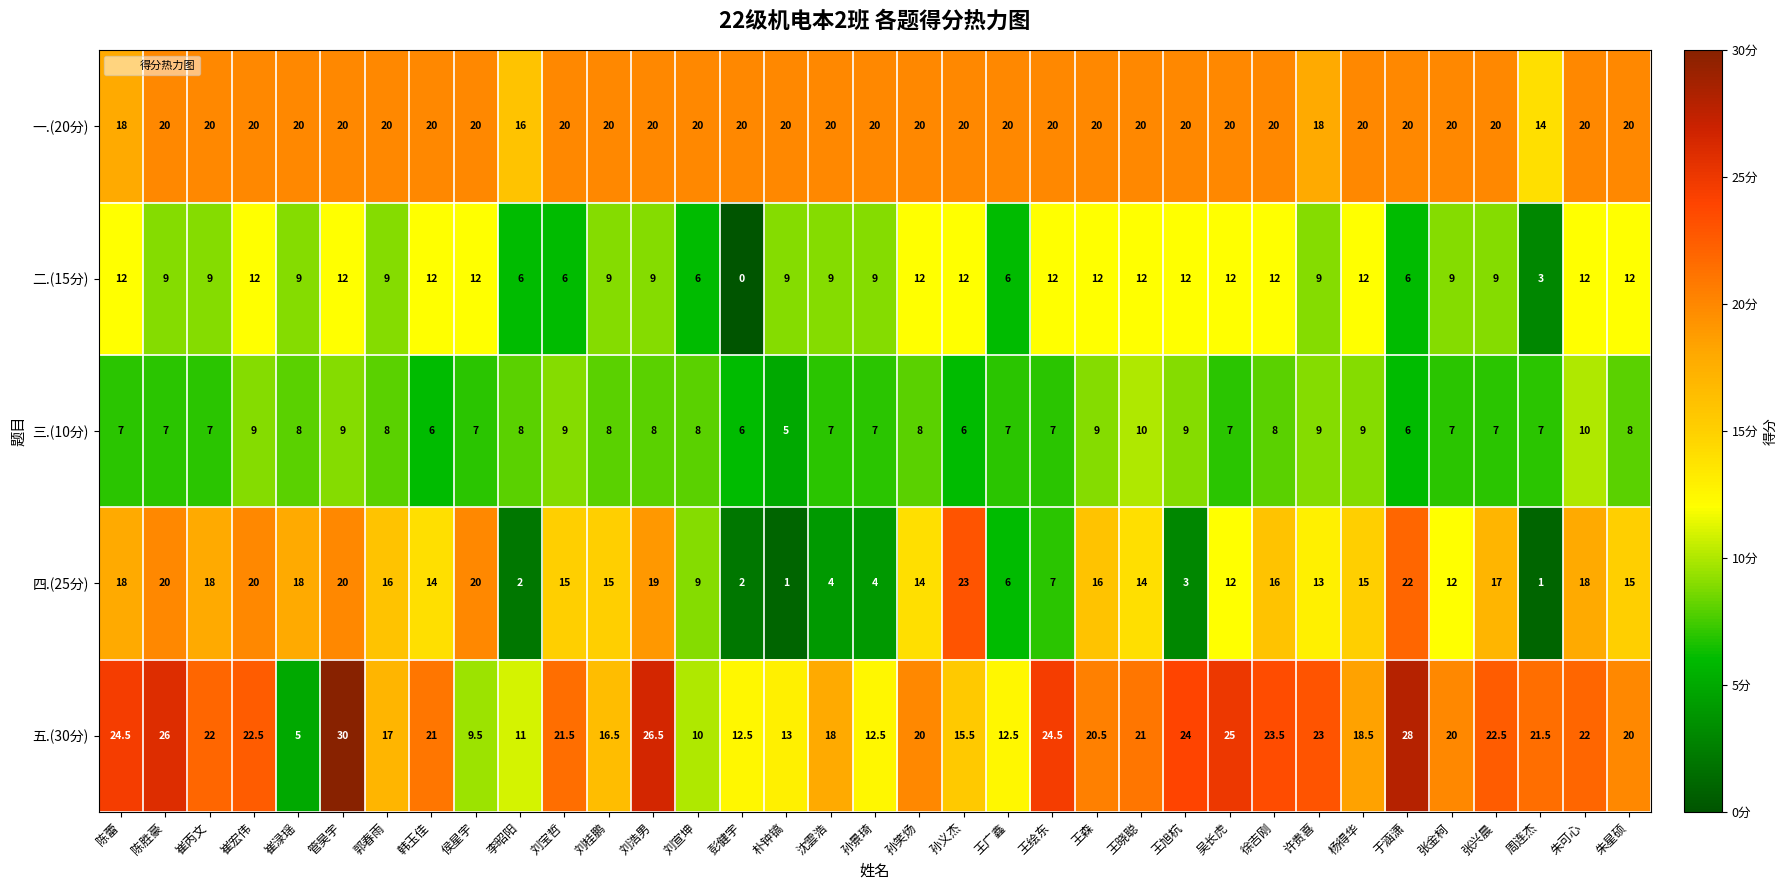

List the series in order of their peak value, highest first.

五.(30分), 四.(25分), 一.(20分), 二.(15分), 三.(10分)